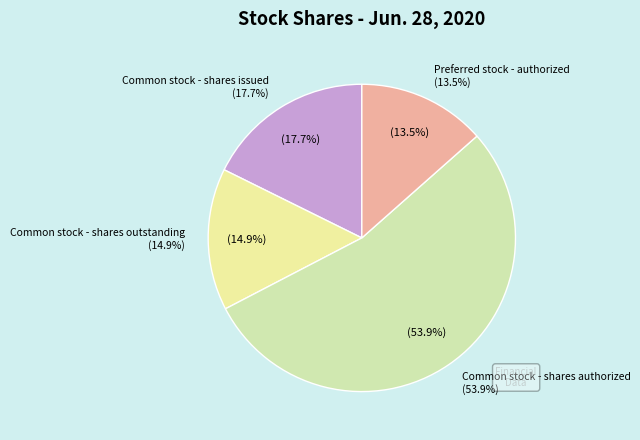

What is the total percentage of Common stock - shares issued and Common stock - shares outstanding?

32.6%